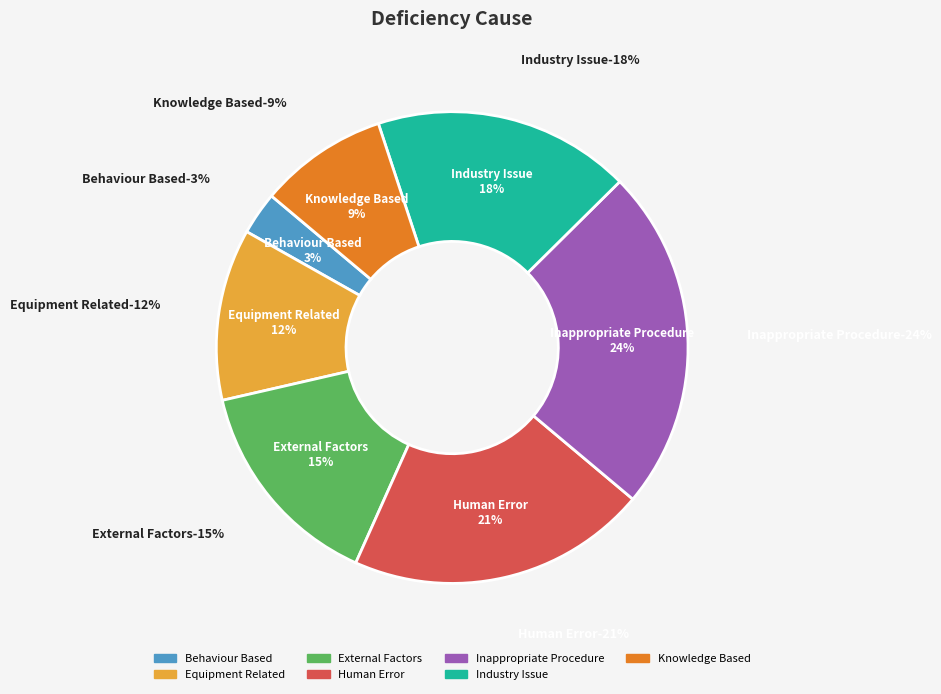

What percentage is NOT represented by Industry Issue?

82.4%